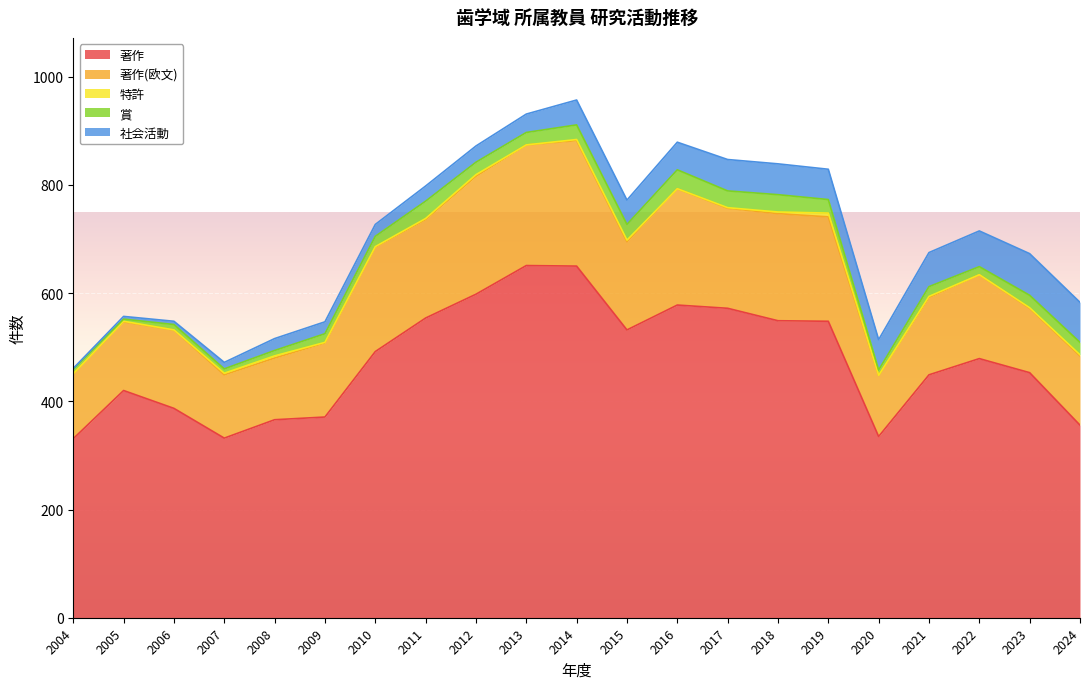

What is the difference between the 特許 values at 2010 and 2004?

1